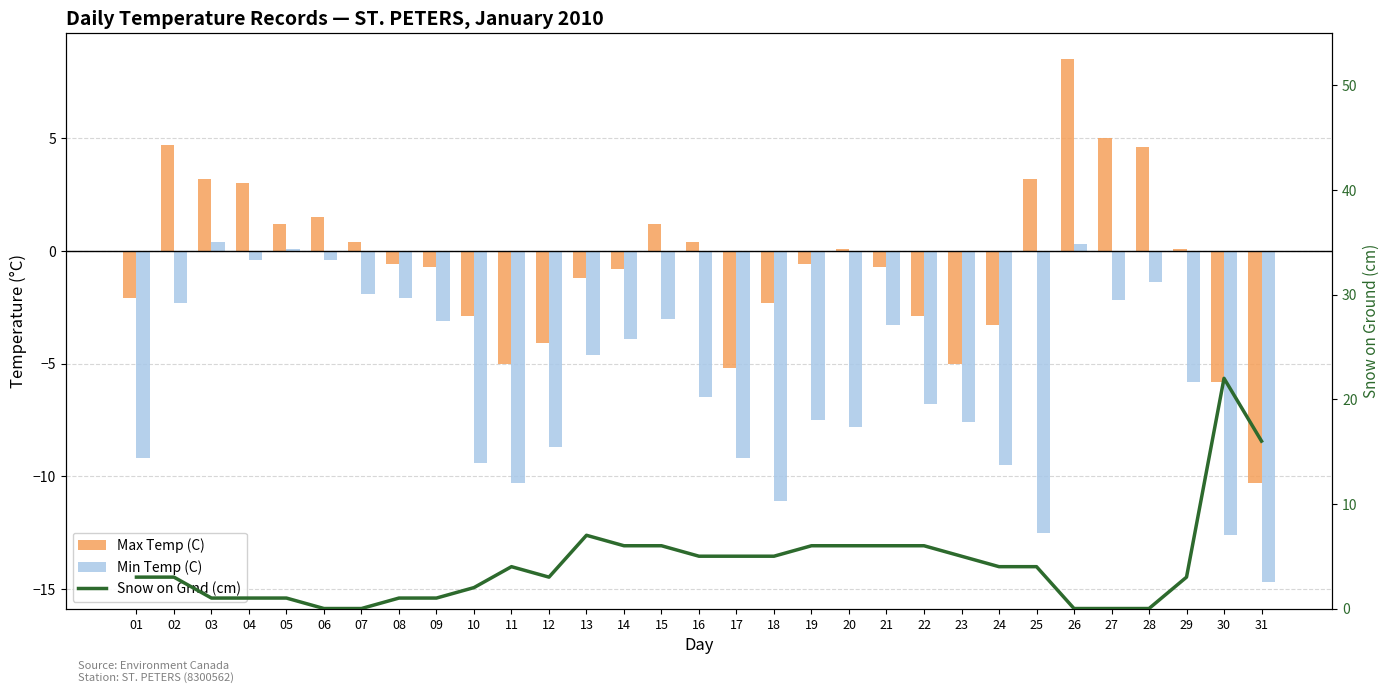

What is the lowest value of the Max Temp (C) series?

-10.3